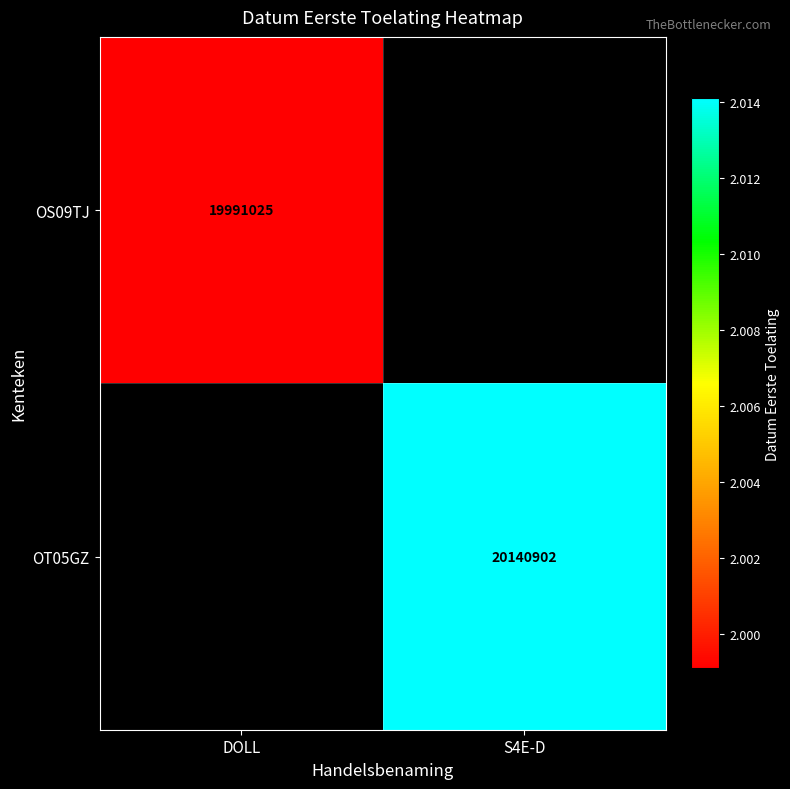

At how many categories does at least one series exceed 19996581?

1